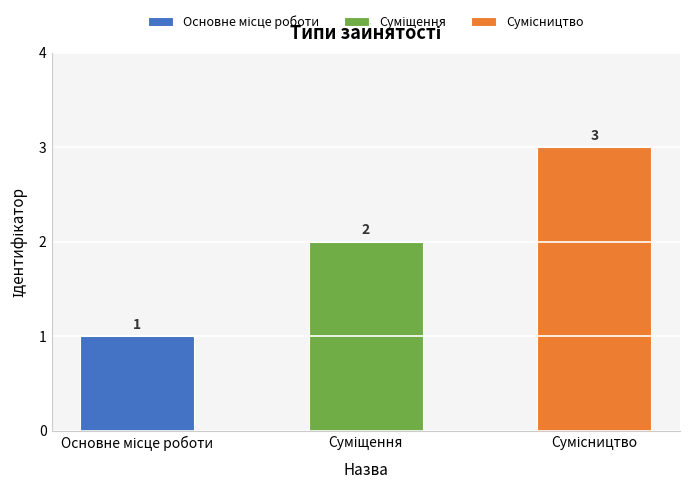

Rank the categories by value from lowest to highest.

Основне місце роботи, Суміщення, Сумісництво